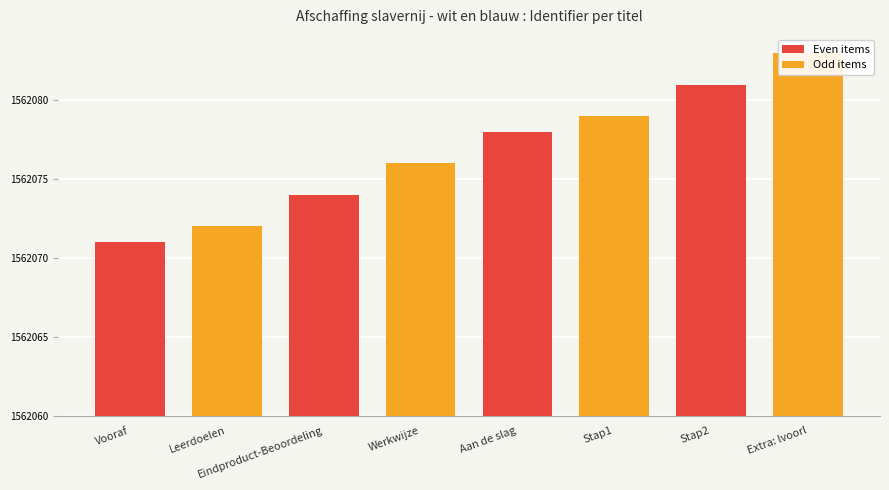

Which has a higher value, Stap2 or Extra: lvoorl?

Extra: lvoorl